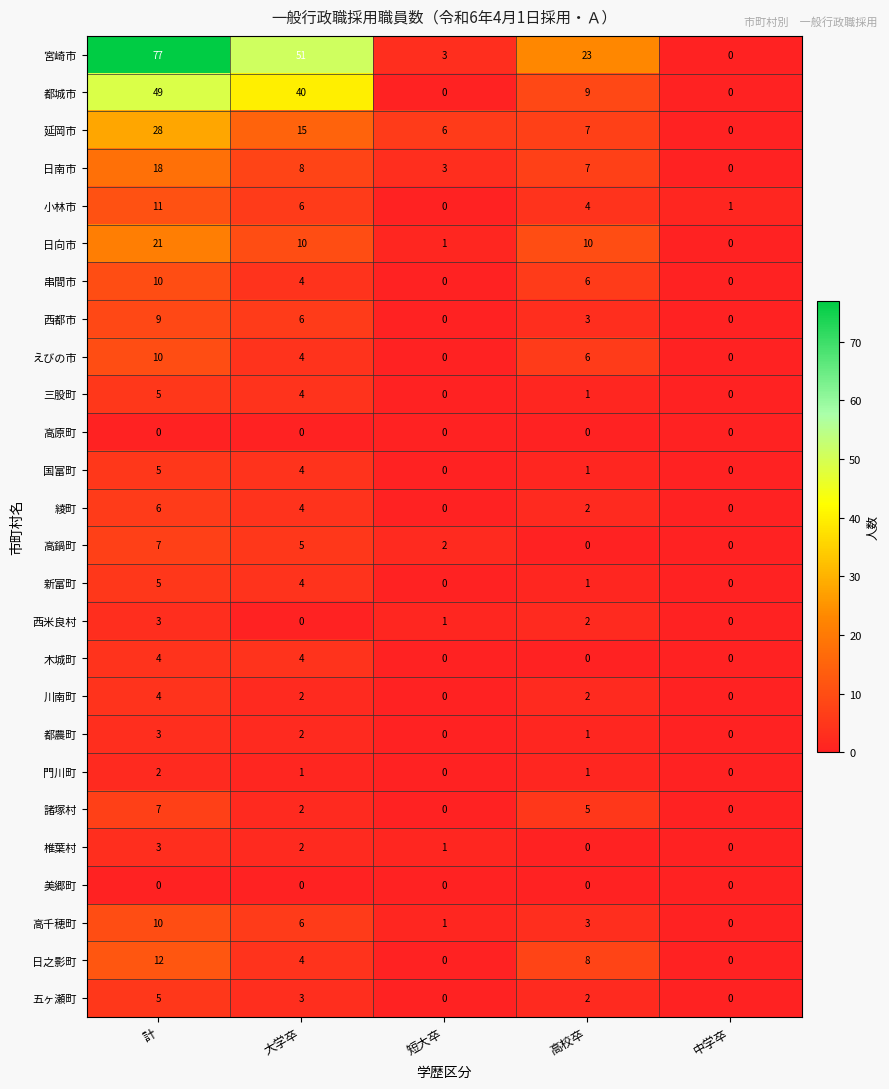

Where does the 綾町 series first go above 2?

計